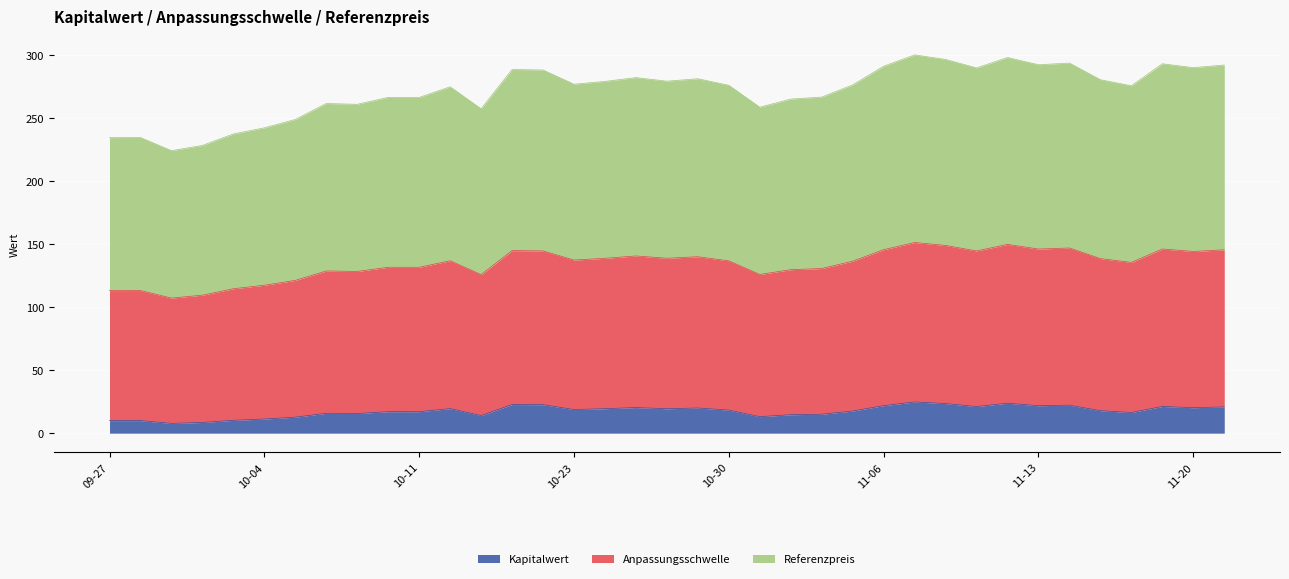

The value of Referenzpreis at 2024-10-02 is 144.2. True or false?

False